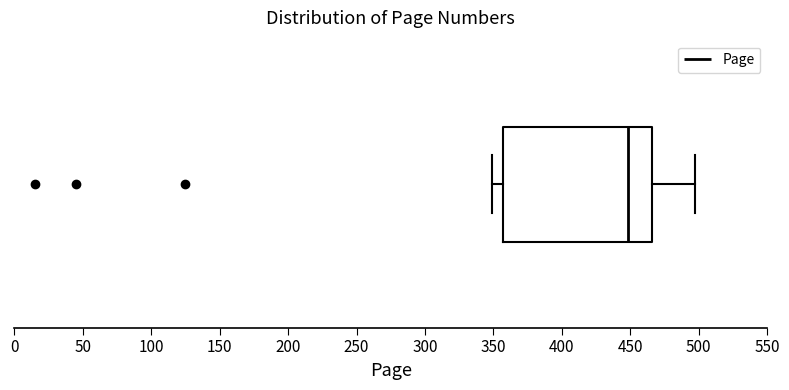

Read this box plot against the x-axis: the position of the median line, the range covered by the box, and the ends of both whiskers. The values are not printed on the chart, so give them approximately, as read against the axis.

median 450, box 355 to 465, whiskers 350 to 495